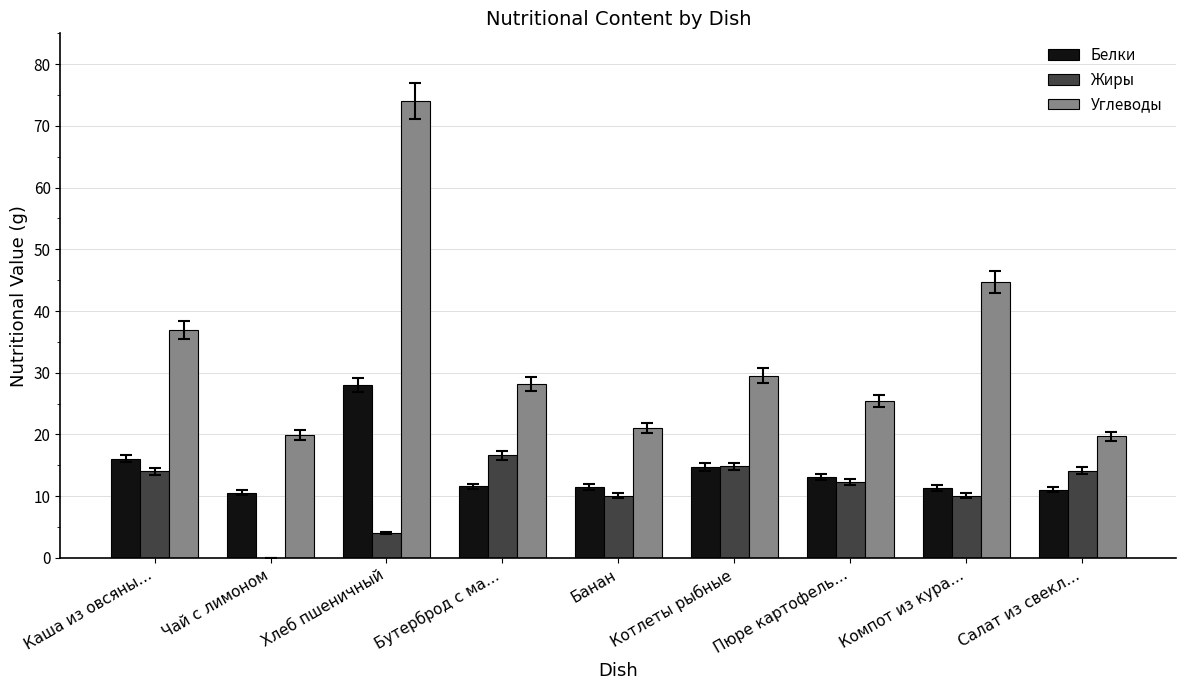

What is the sum of the Углеводы values at Хлеб пшеничный and Каша из овсяны…?

111.0